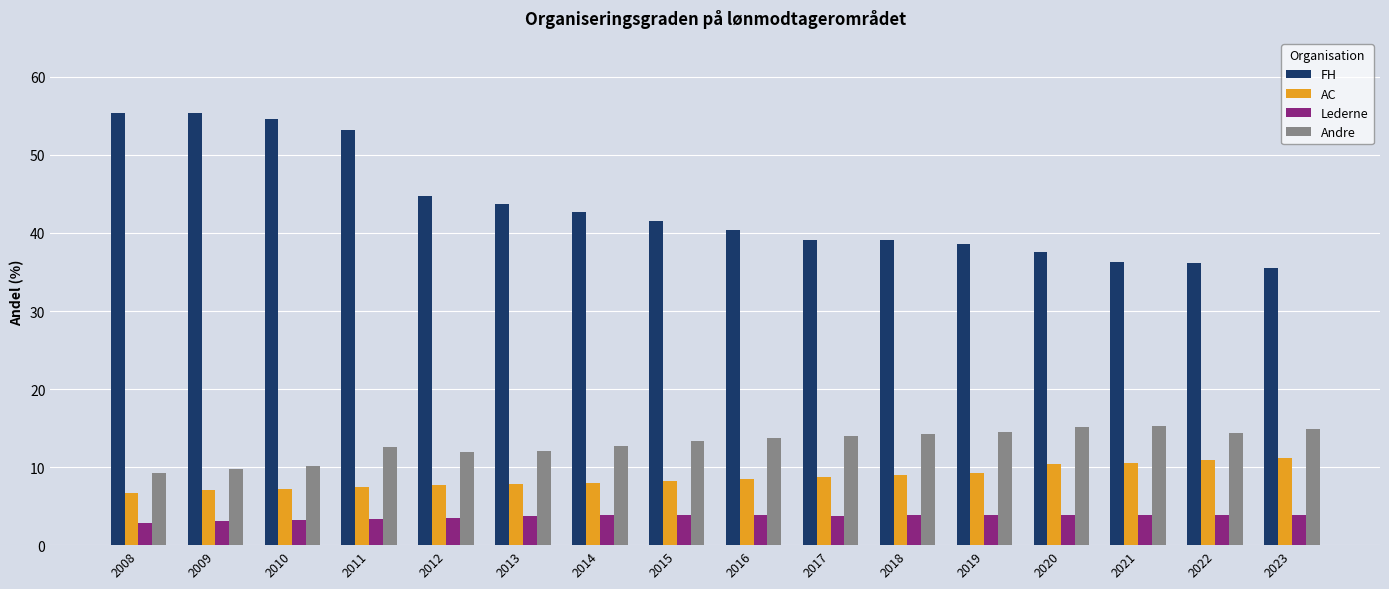

Read the Andre value at 2022.

14.4